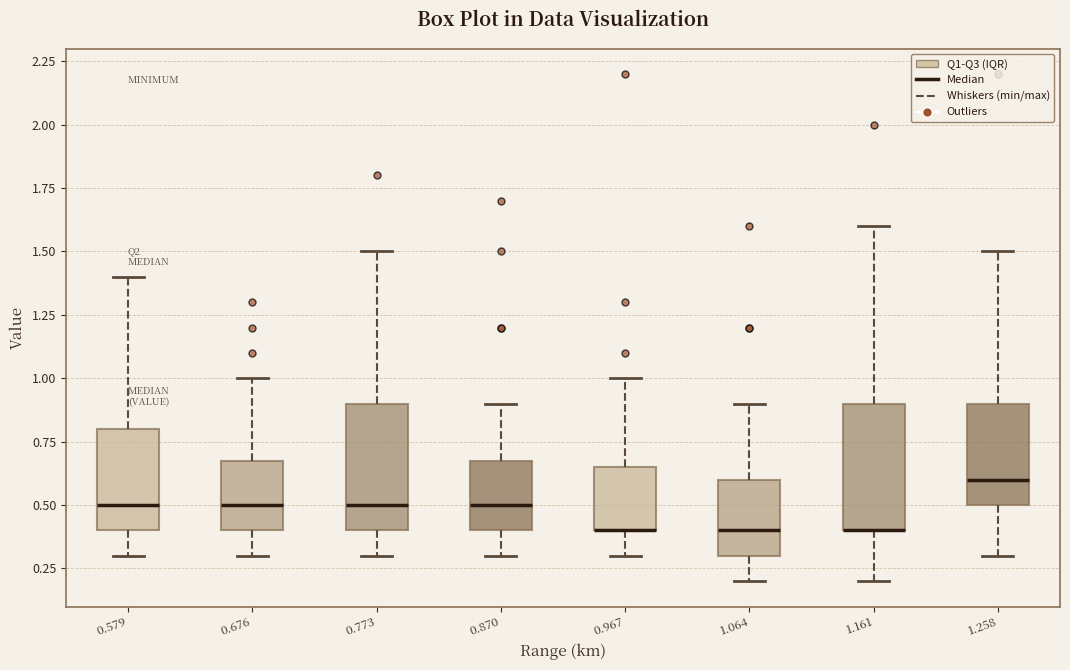

Where does the lower whisker of the box at x = 0.870 end on the y-axis? The values are not printed on the chart, so give them approximately, as read against the axis.

0.30